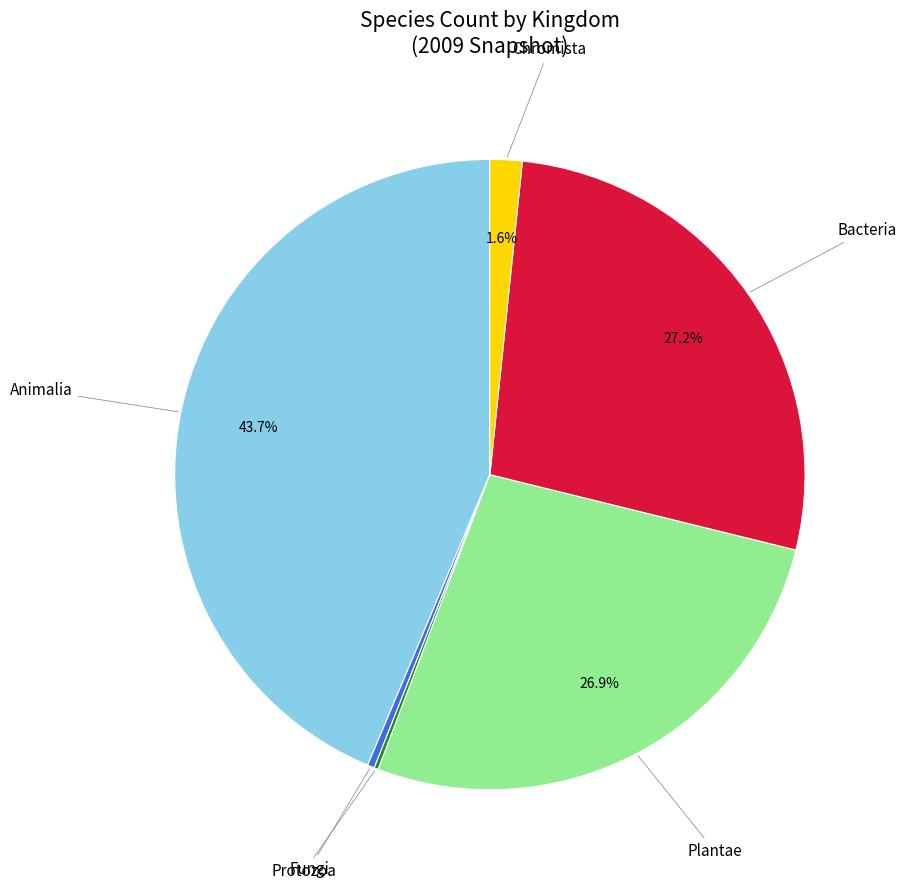

Is there any slice that represents more than half of the pie?

No